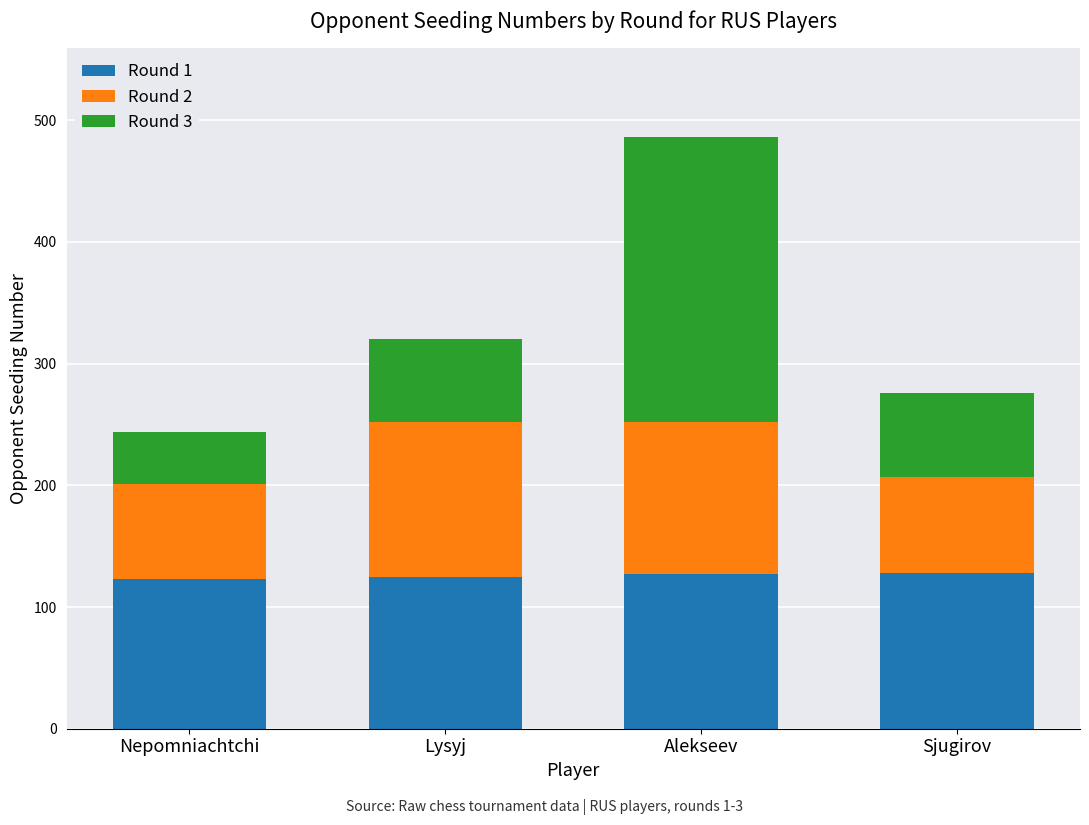

At which category is the sum across all series the highest?

Alekseev